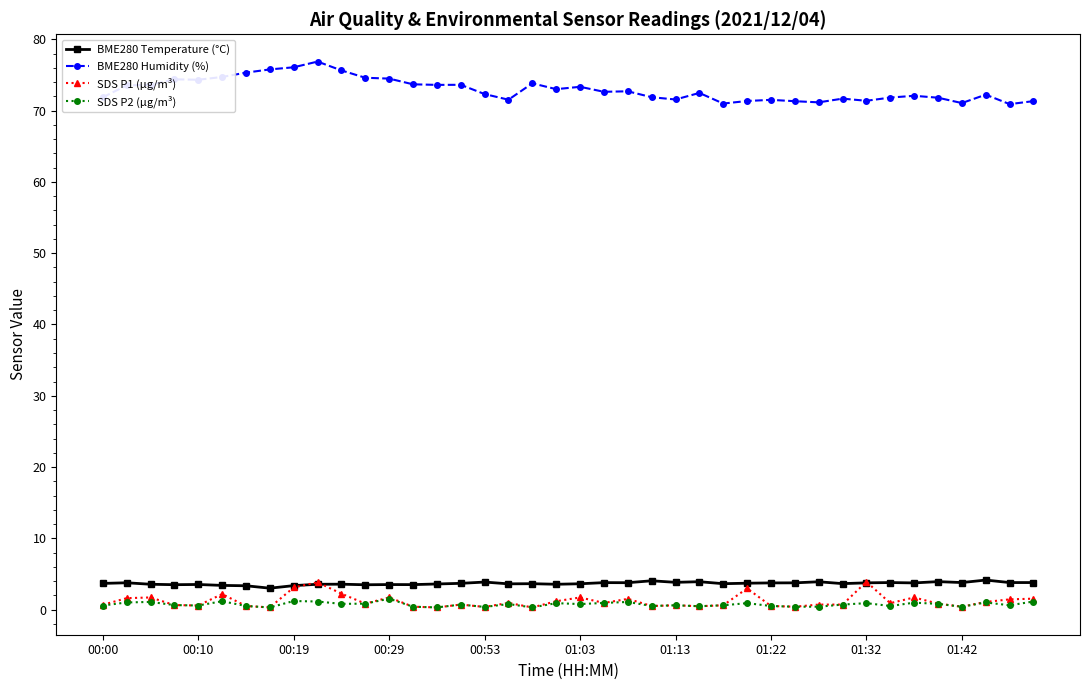

What is the lowest value of the BME280 Humidity (%) series?

70.9